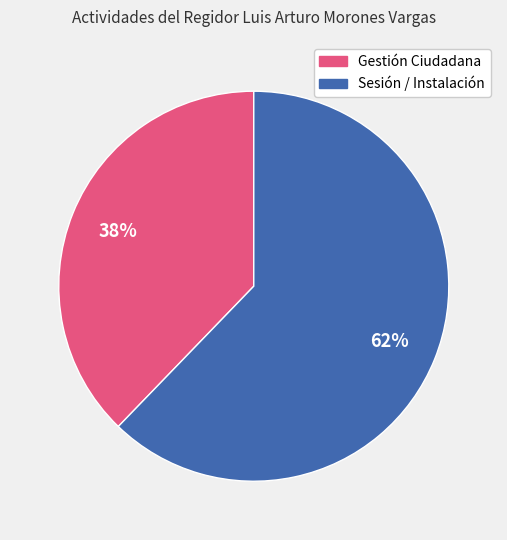

Is the sum of Sesión / Instalación and Gestión Ciudadana greater than half?

Yes